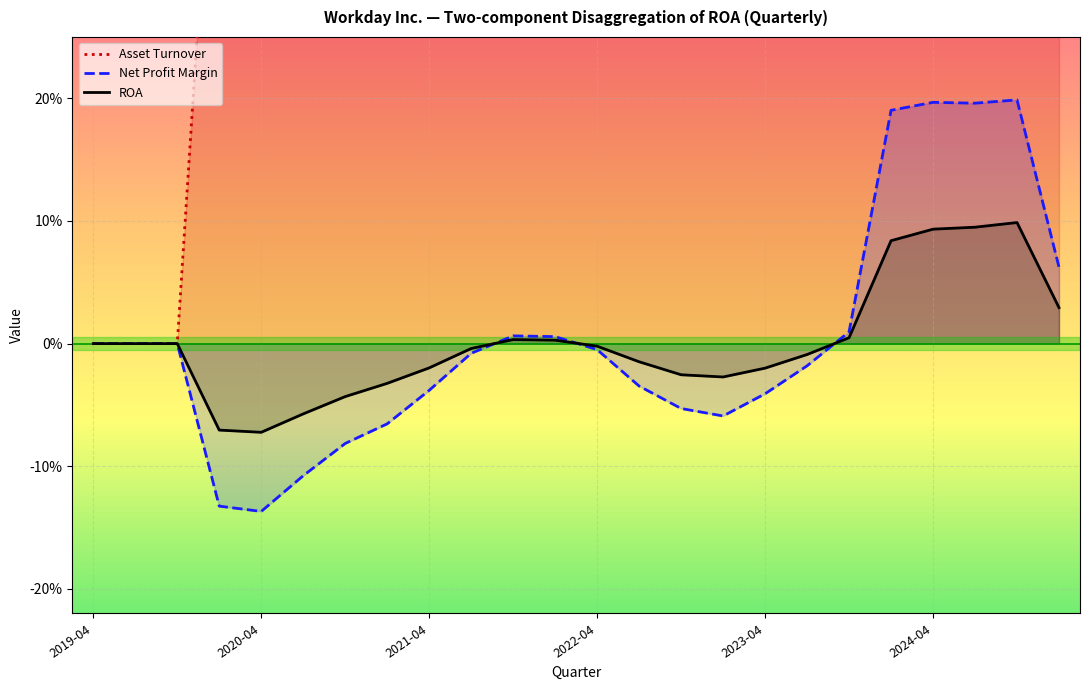

Where is Net Profit Margin nearest to the value 0?

2019-04